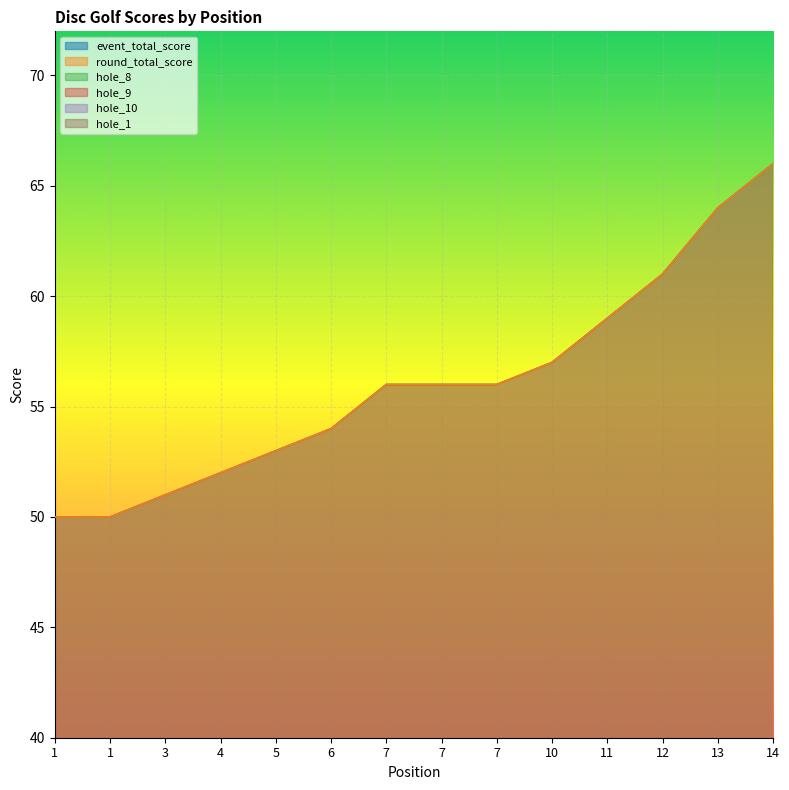

What is the difference between the second highest and second lowest values in the hole_9 series?

3